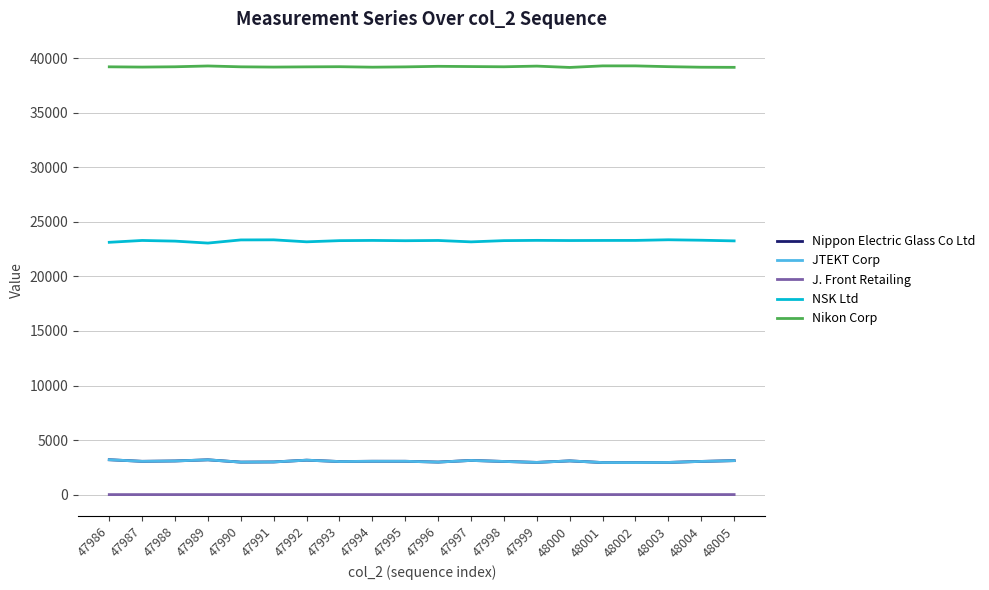

The NSK Ltd series shows 23299 at 47994. True or false?

True